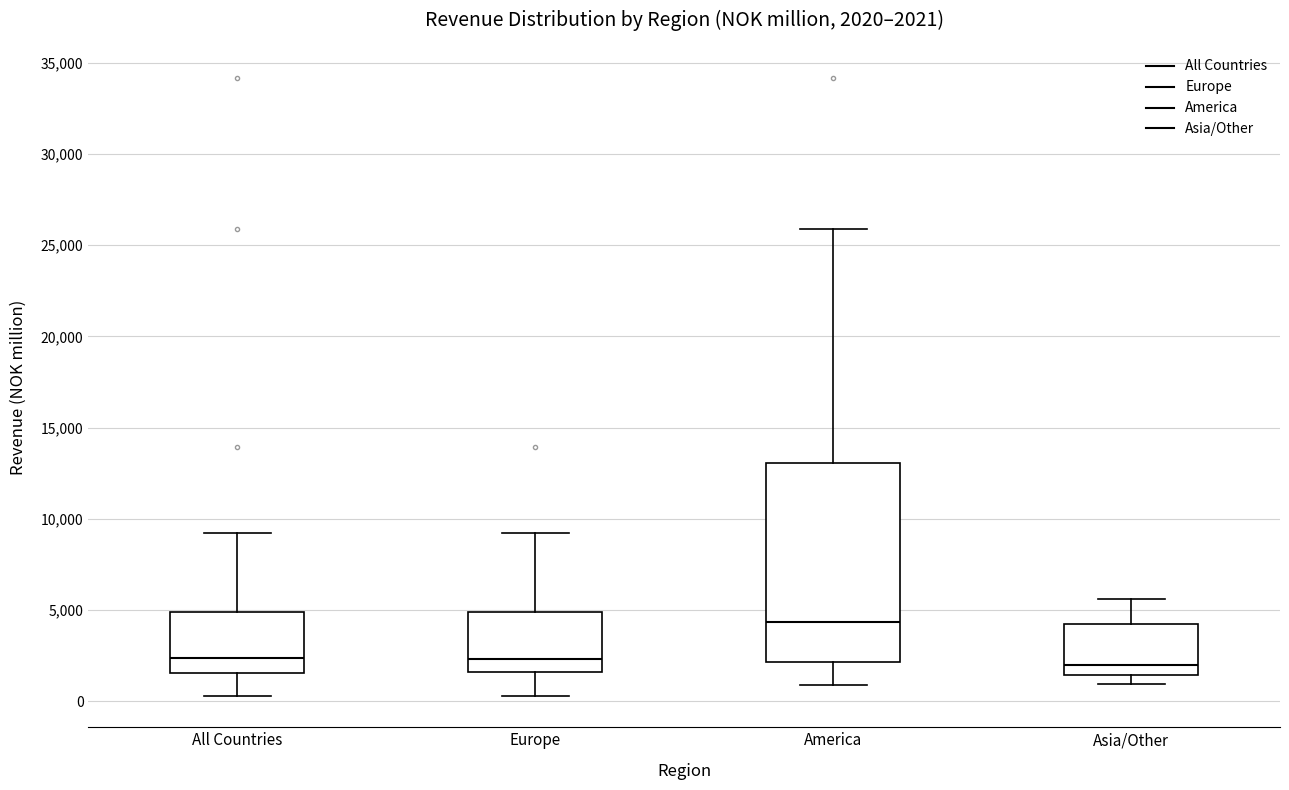

Comparing the boxes themselves (not the whiskers), which one is the tallest?

America